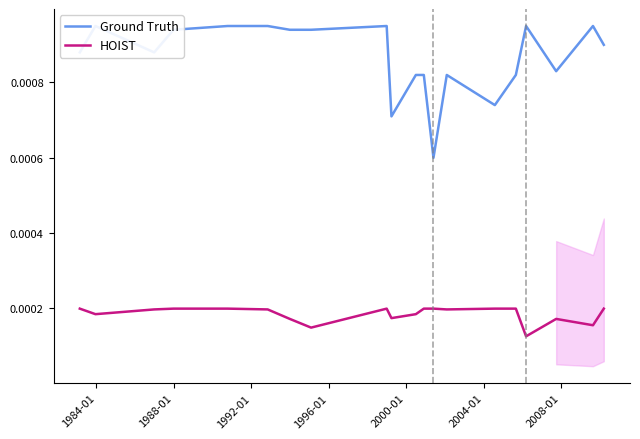

How many lines are shown in the chart?

2